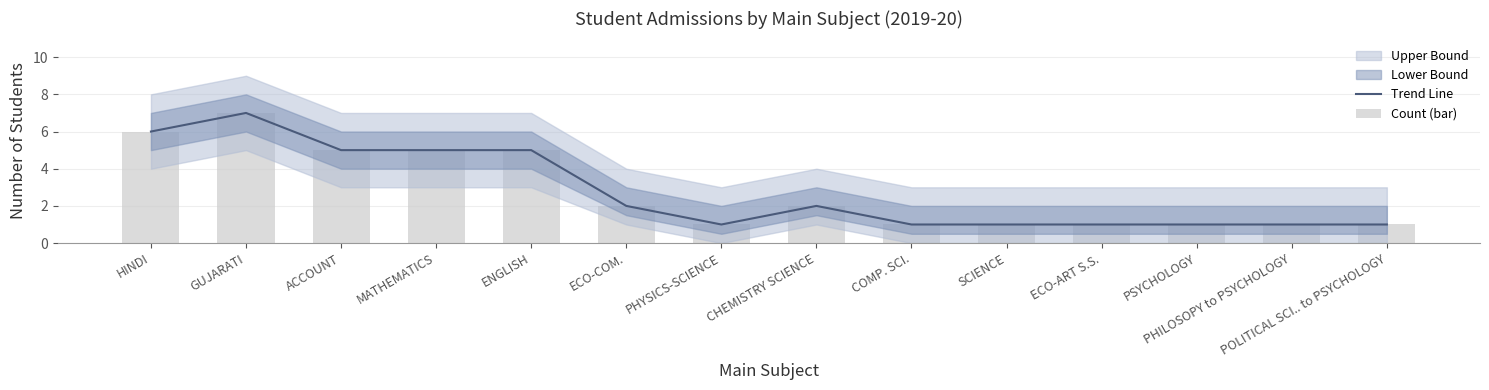

What is the difference between the maximum and minimum values in the Count (bar) series?

6